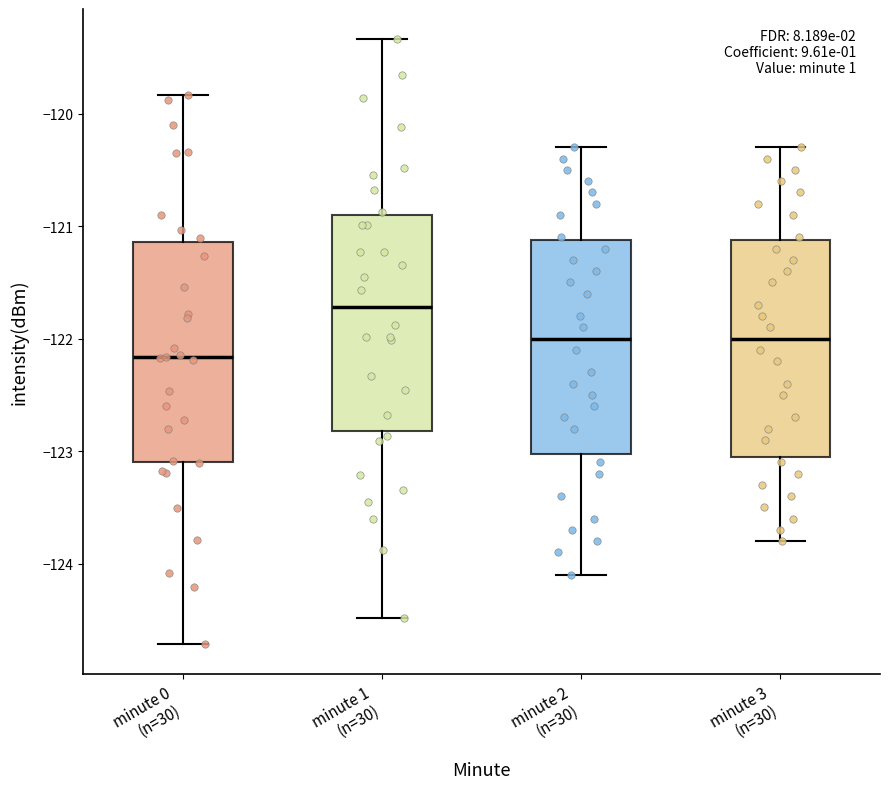

Which box has the highest median line?

minute 1 (n=30)